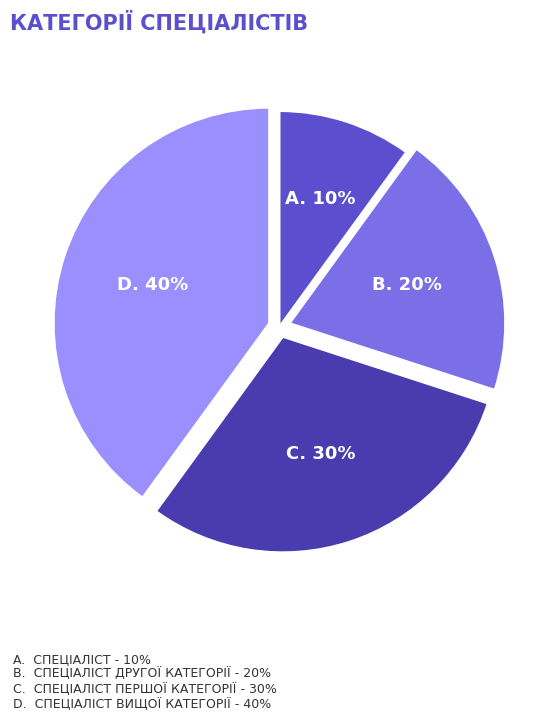

Is there any slice that represents more than half of the pie?

No